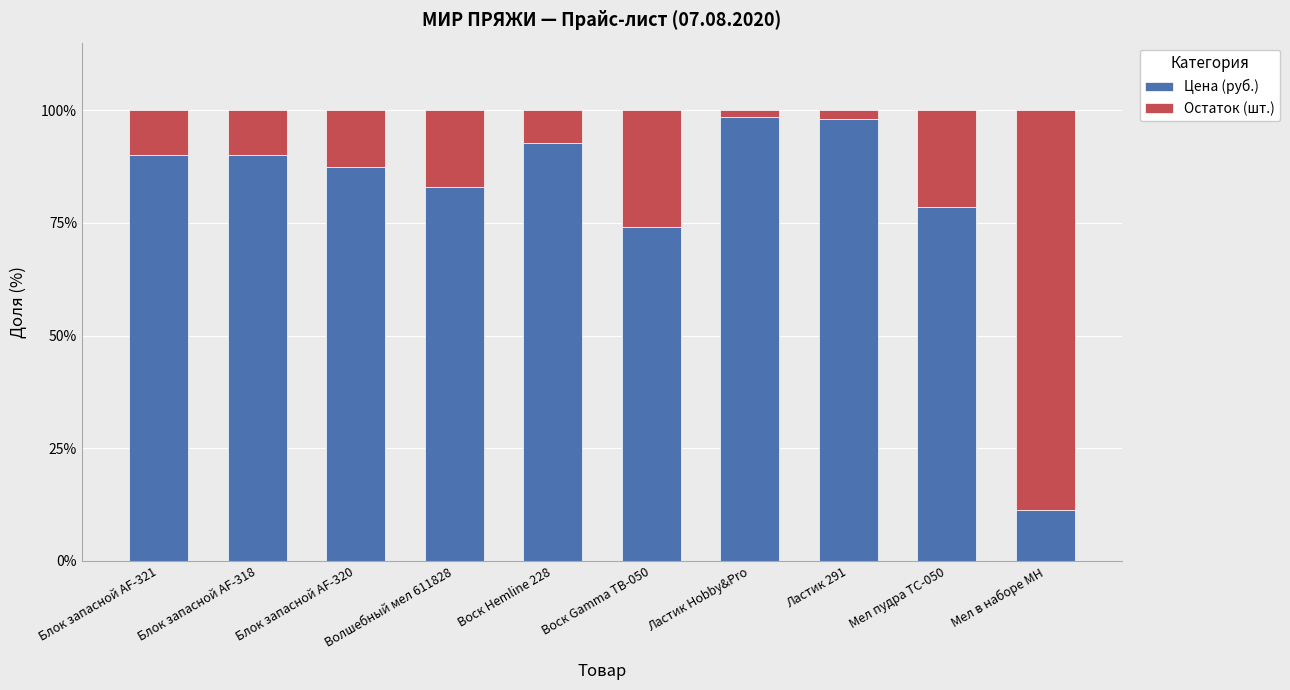

Which category has the lowest value in the Цена (руб.) series?

Мел в наборе MH